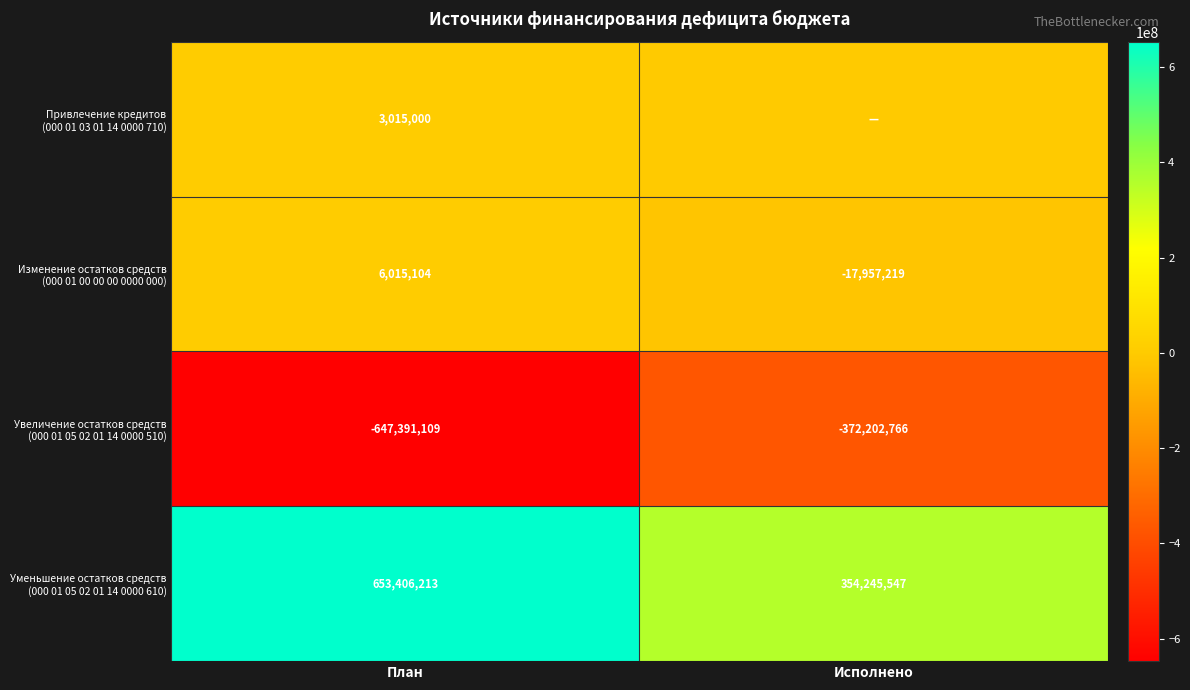

What is the total value across all series at План?

15045208